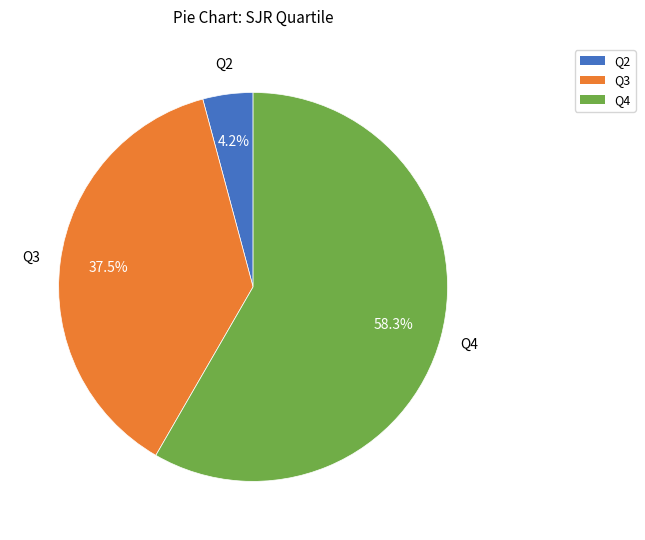

What percentage is the Q2 slice, to the nearest percent?

4%